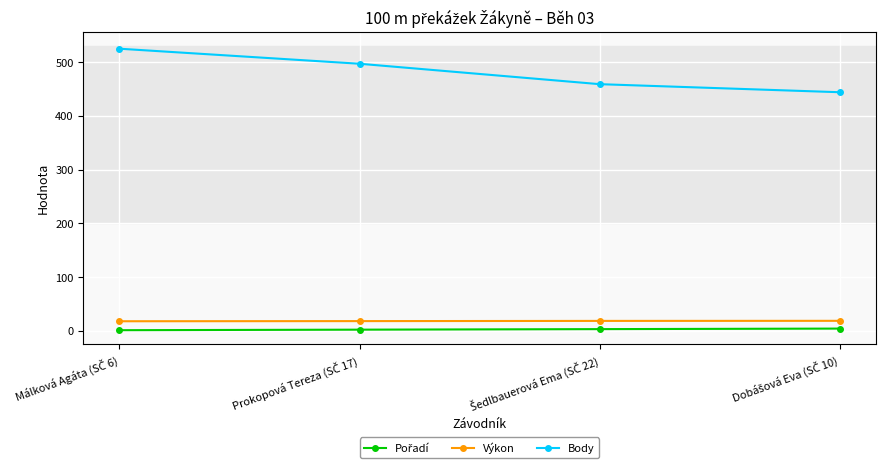

What is the difference between the maximum and minimum values in the Body series?

81.0